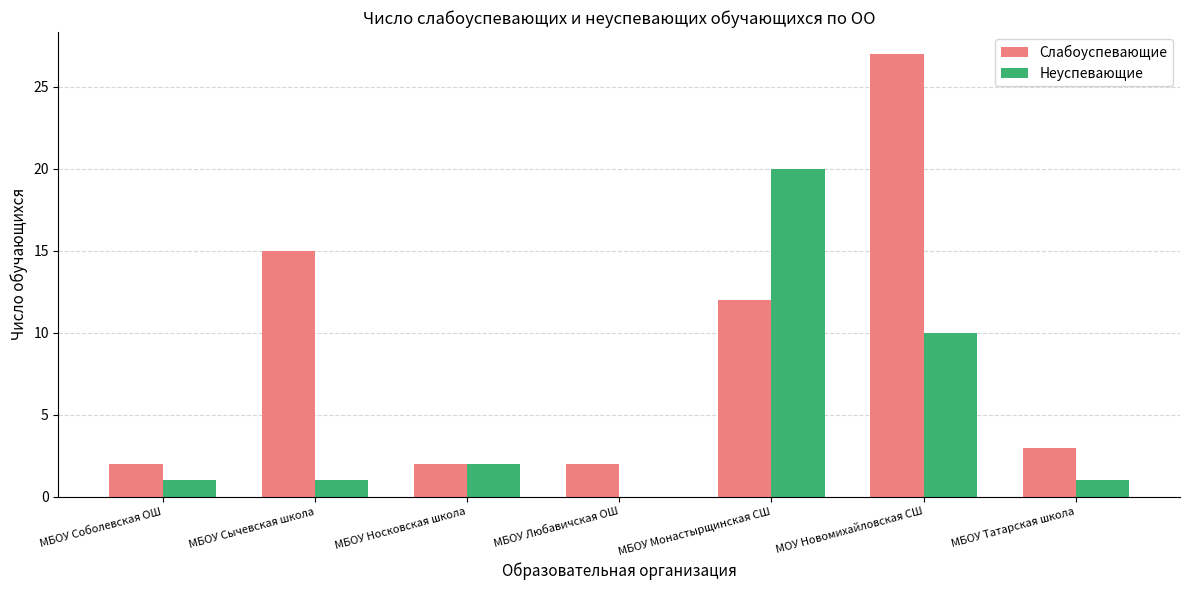

Where is Неуспевающие nearest to the value 10?

МОУ Новомихайловская СШ